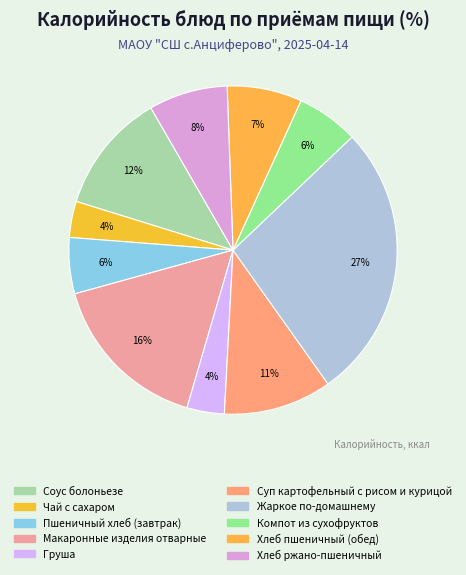

Is there any slice that represents more than half of the pie?

No